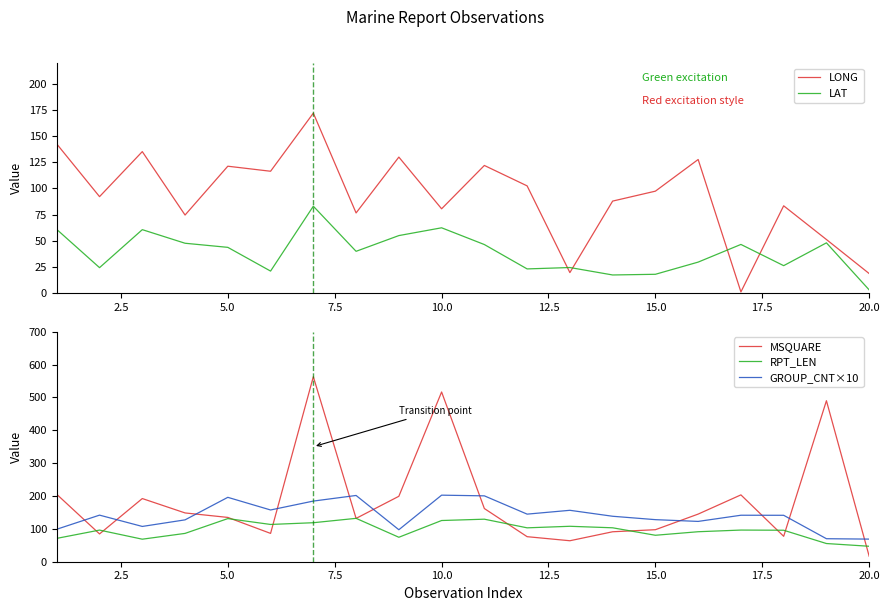

What is the approximate value of GROUP_CNT×10 at 20.0?

68.8